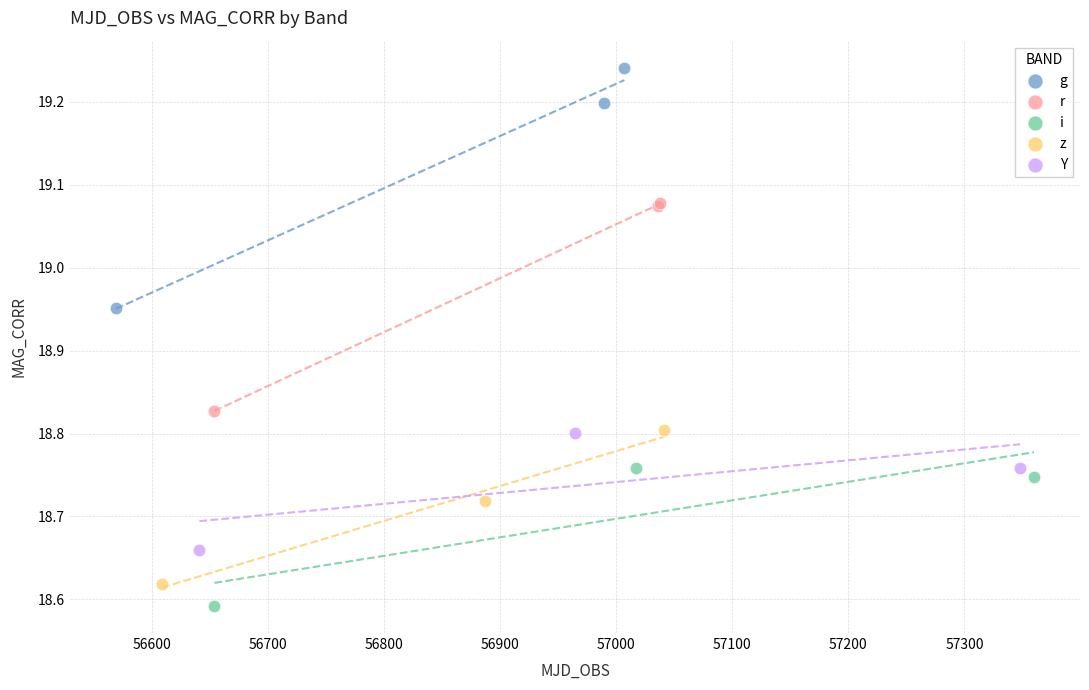

Which series reaches the maximum Y coordinate?

g